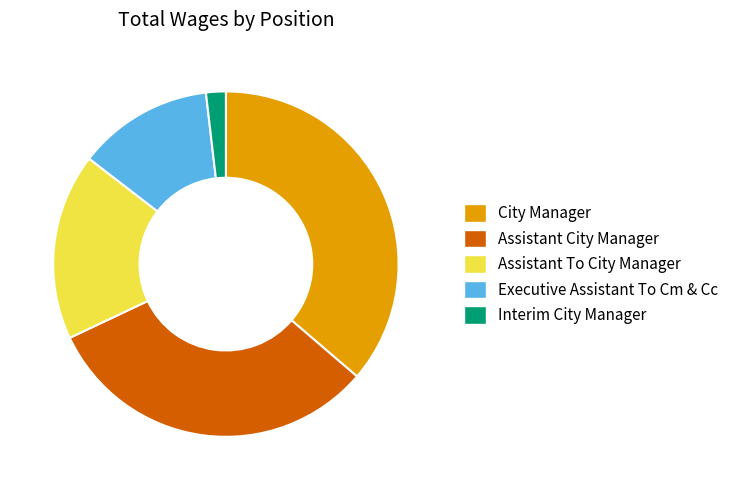

Which slice is the smallest?

Interim City Manager